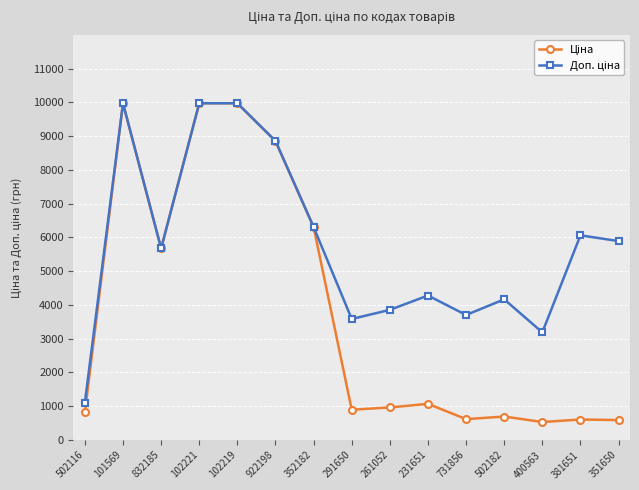

What is the greatest value displayed?

9975.0